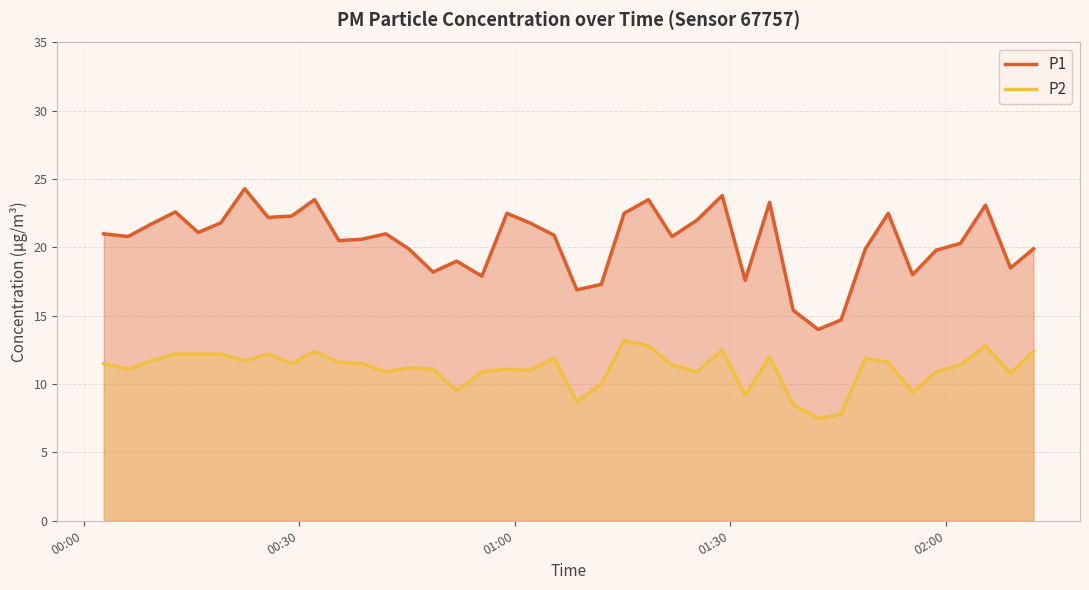

Which series has the widest spread of values?

P1